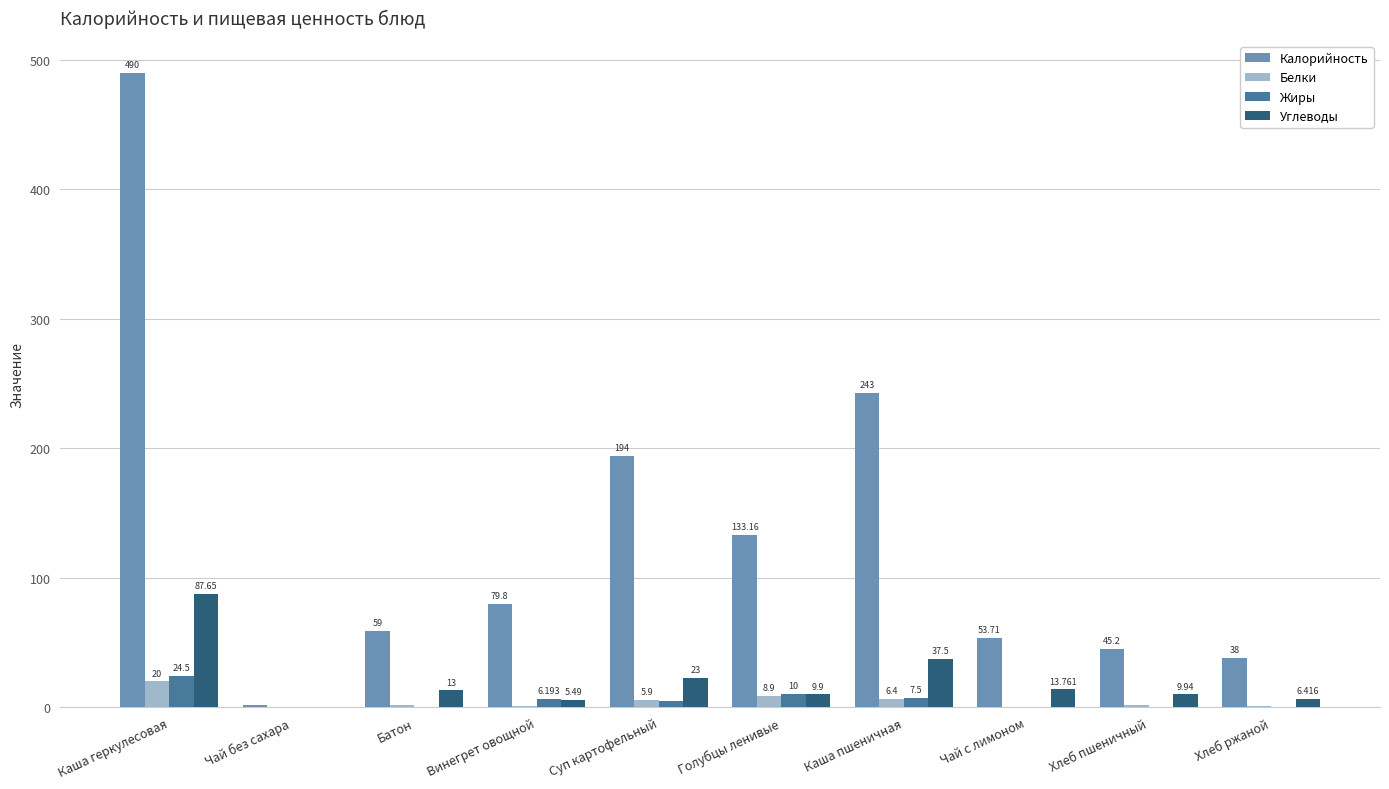

Is the value of Белки at Хлеб ржаной greater than the value of Углеводы at Батон?

No